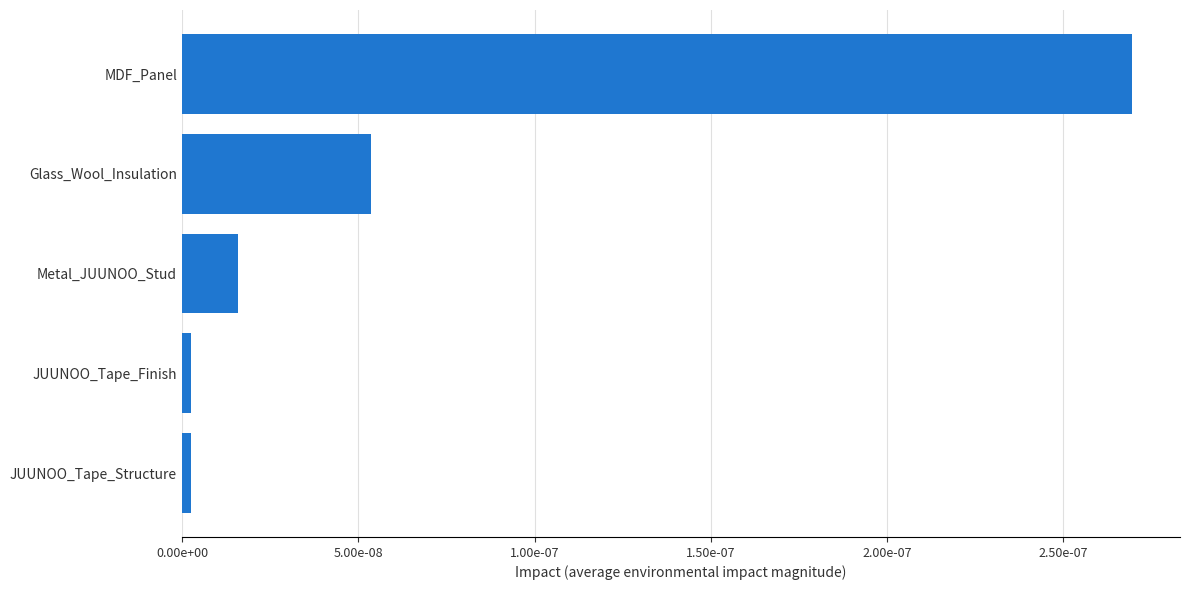

Are the bars horizontal?

Yes